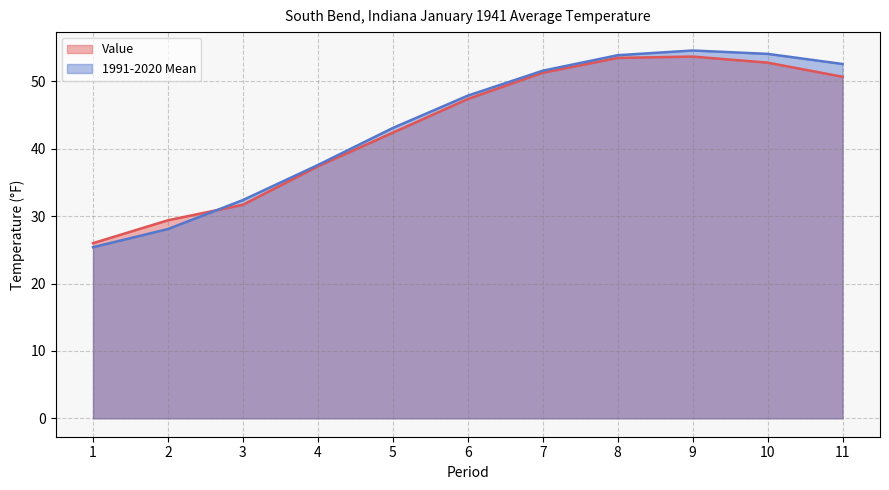

Count the number of data series in this chart.

2